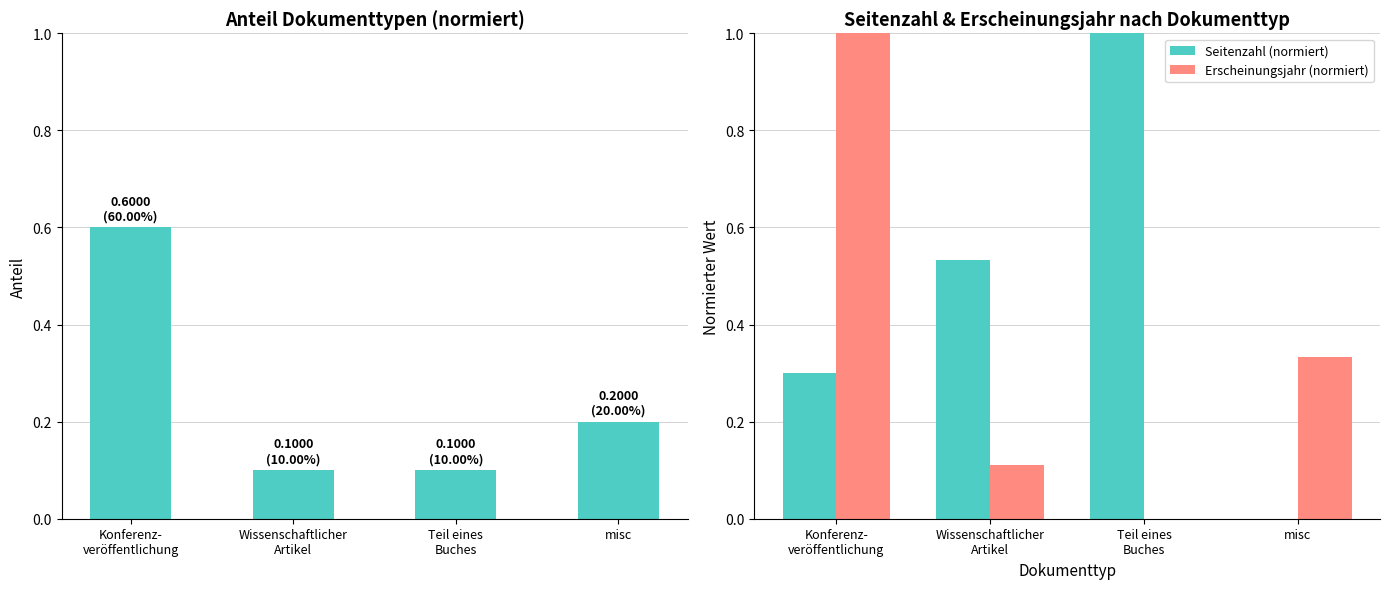

Reading left to right, transcribe all the data shown in this chart.

Anzahl (normiert): 0.6	0.1	0.1	0.2
Seitenzahl (normiert): 0.3	0.5	1.0	0.0
Erscheinungsjahr (normiert): 1.0	0.1	0.0	0.3